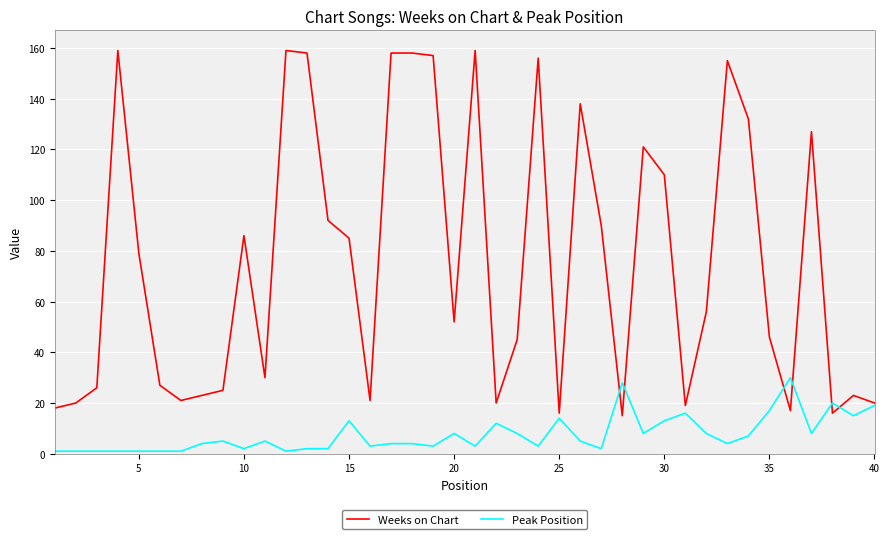

Rank the series by their average value, from lowest to highest.

Peak Position, Weeks on Chart